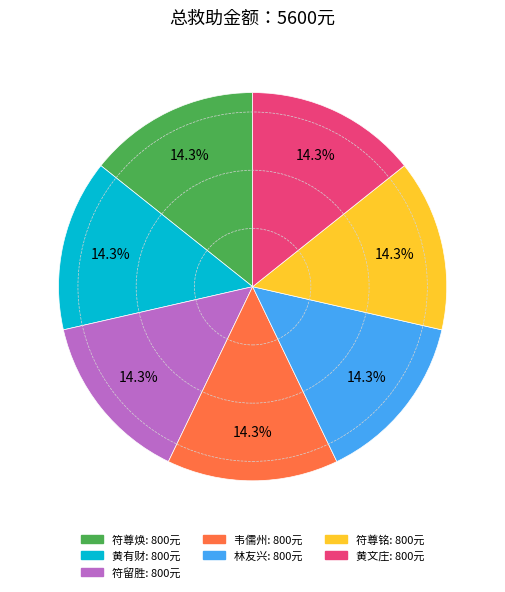

Does any single category account for the majority?

No